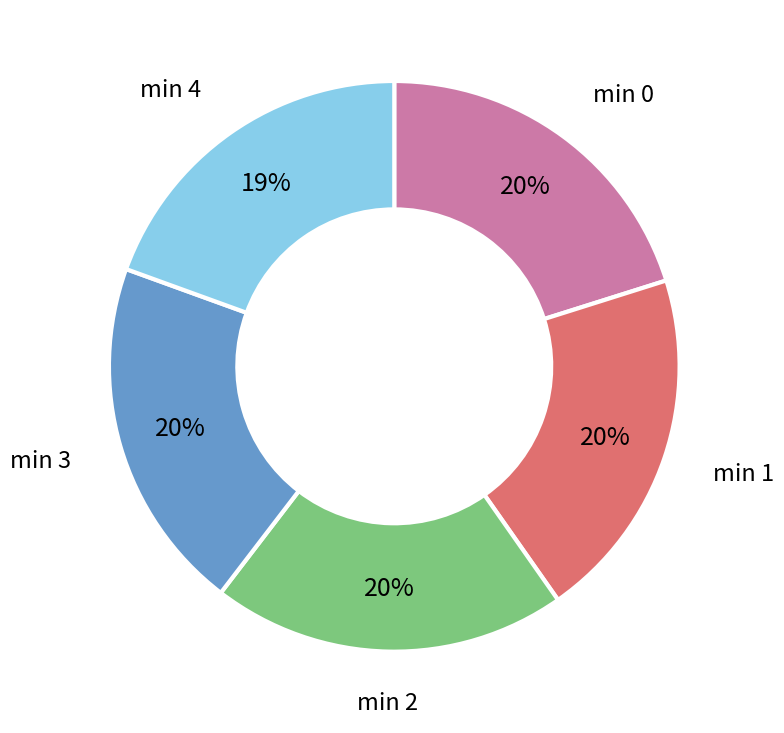

To the nearest percent, what is the average slice percentage?

20%